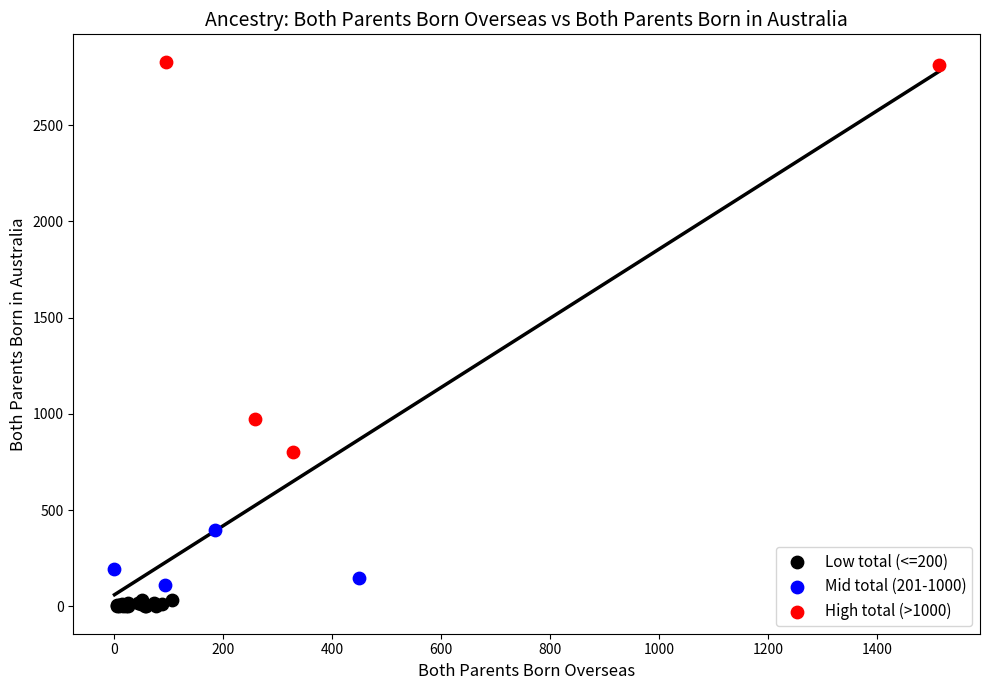

Which series reaches the maximum Y coordinate?

High total (>1000)